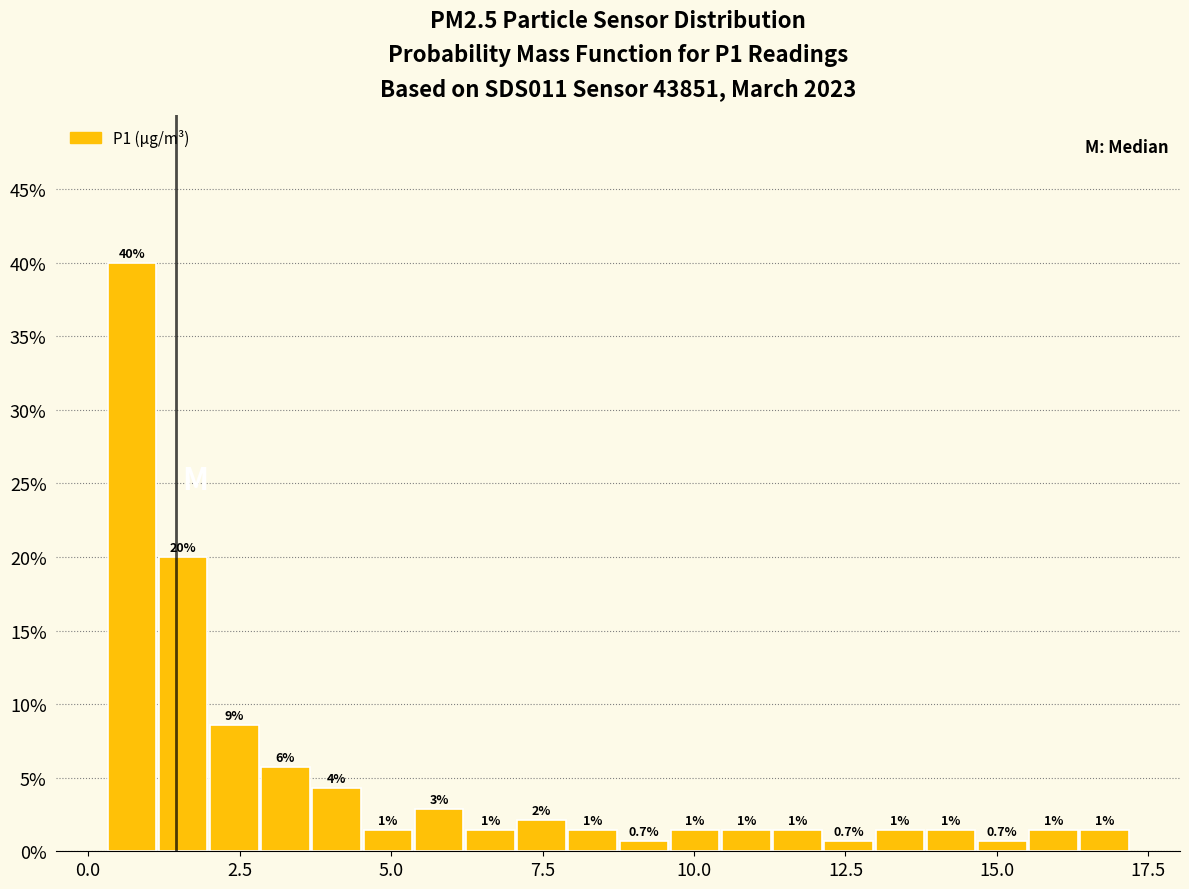

Read against the x-axis, roughly where is the centre of the tallest bar?

0.5